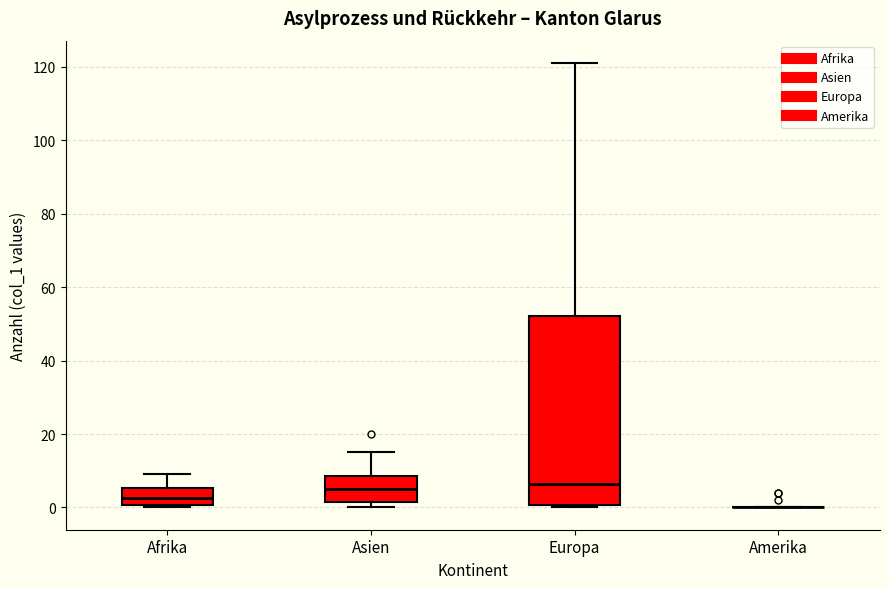

Reading left to right, read every box against the y-axis: the position of its median line, the range the box covers, and the ends of its whiskers. The values are not printed on the chart, so give them approximately, as read against the axis.

Afrika: median 2, box 0 to 6, whiskers 0 (just below the box's lower edge) to 10
Asien: median 6, box 2 to 8, whiskers 0 to 16
Europa: median 6, box 0 to 52, whiskers 0 (just below the box's lower edge) to 122
Amerika: box collapsed to a line at 0, whiskers 0 to 0